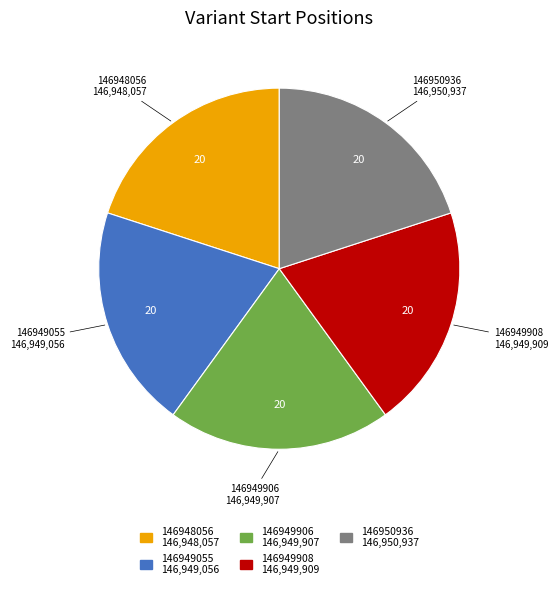

How many slices are in this pie chart?

5